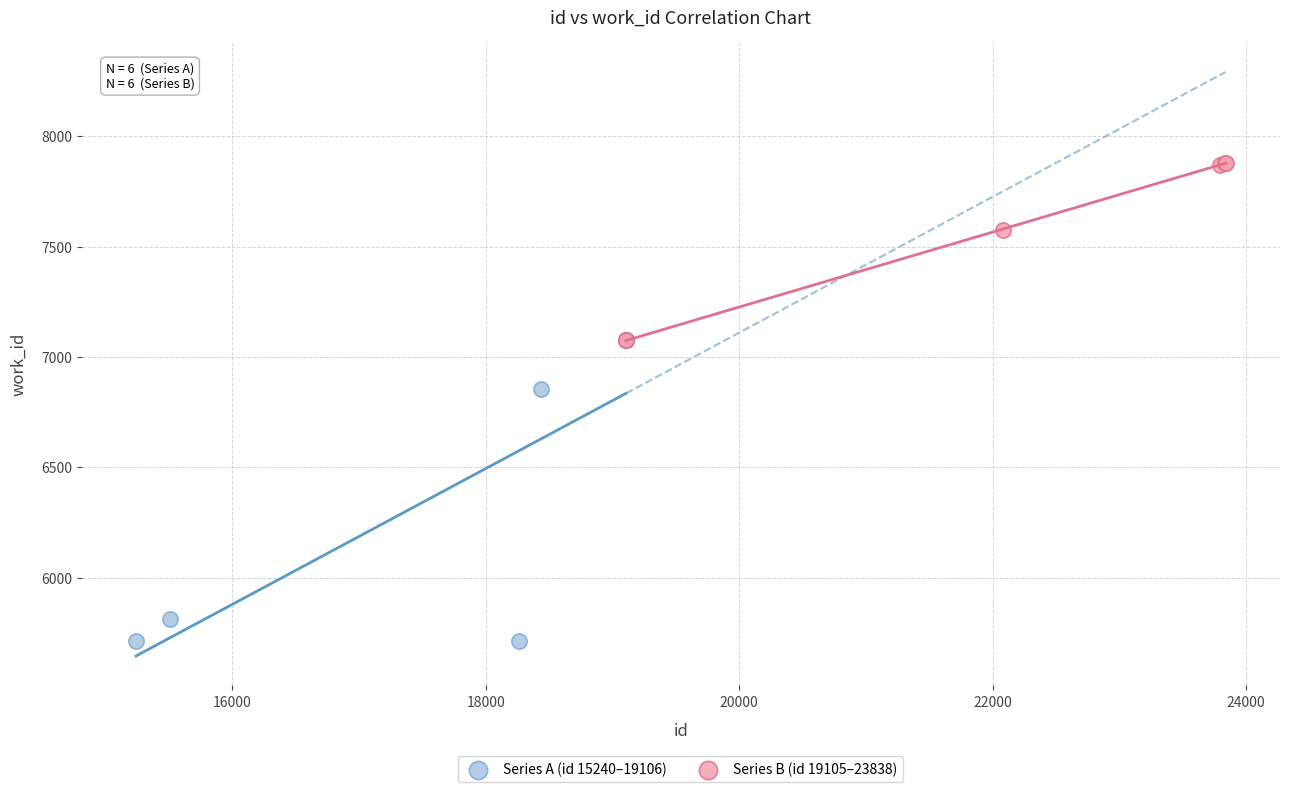

Which series contains the highest Y value?

Series B (id 19105–23838)